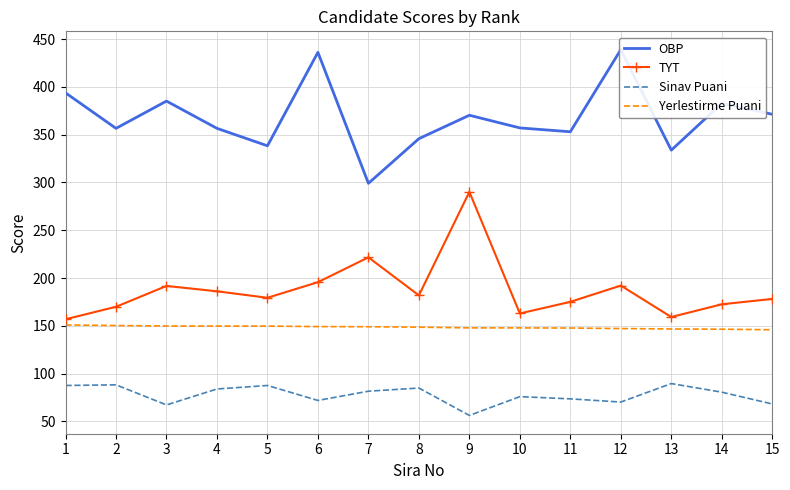

Where is OBP nearest to the value 369?

9